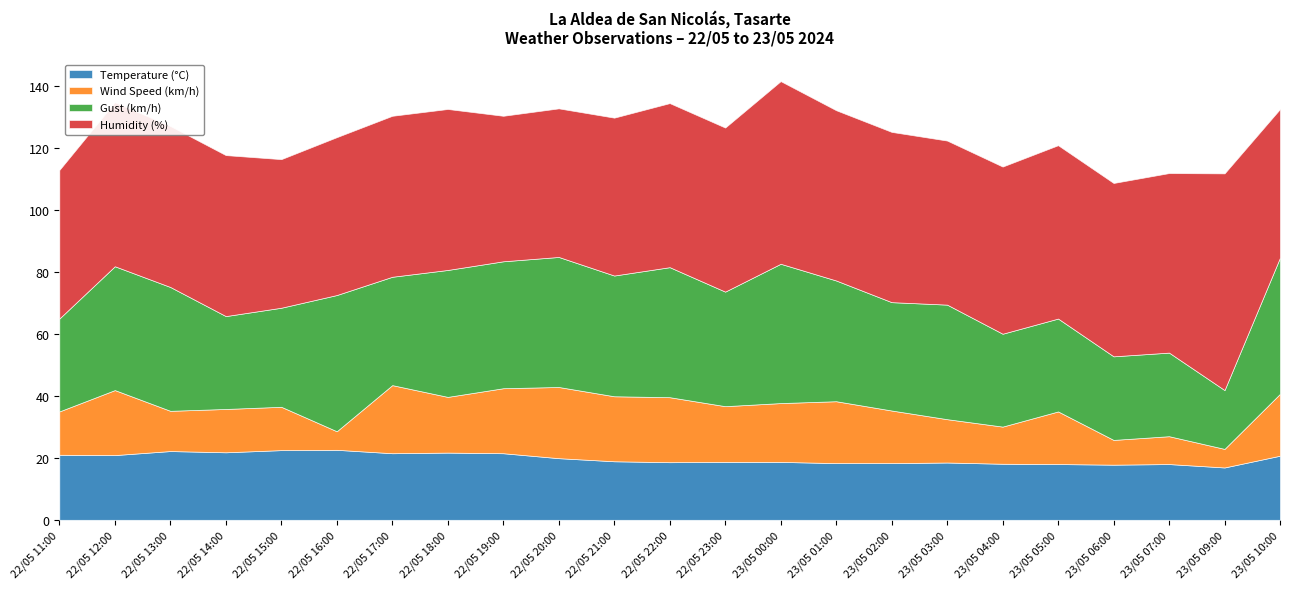

What is the difference between the maximum and minimum values in the Gust (km/h) series?

26.0